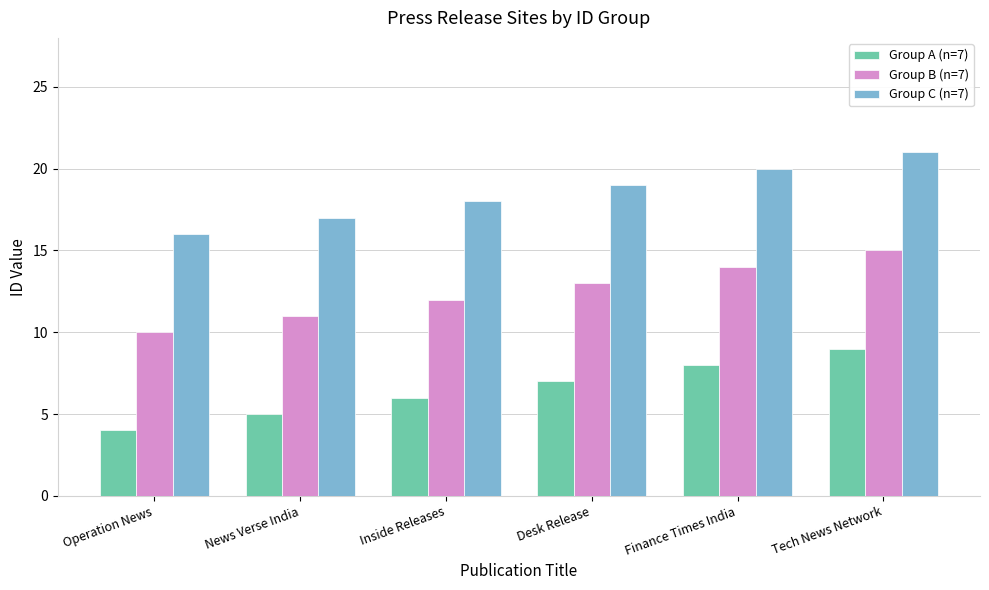

What position from the right is Inside Releases?

4